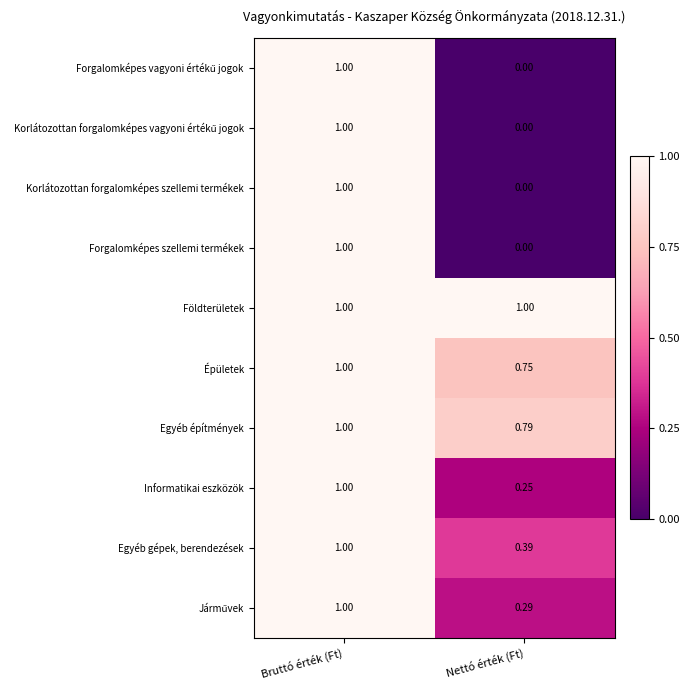

Which label corresponds to the smallest value in the chart?

Nettó érték (Ft)